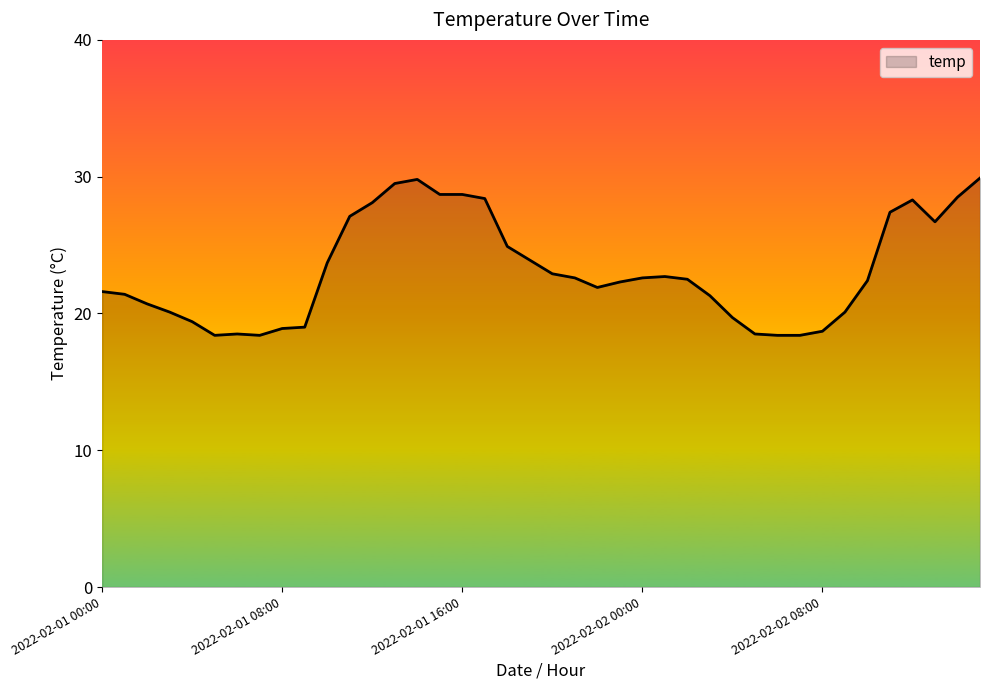

What is the difference between the maximum and minimum values?

11.5